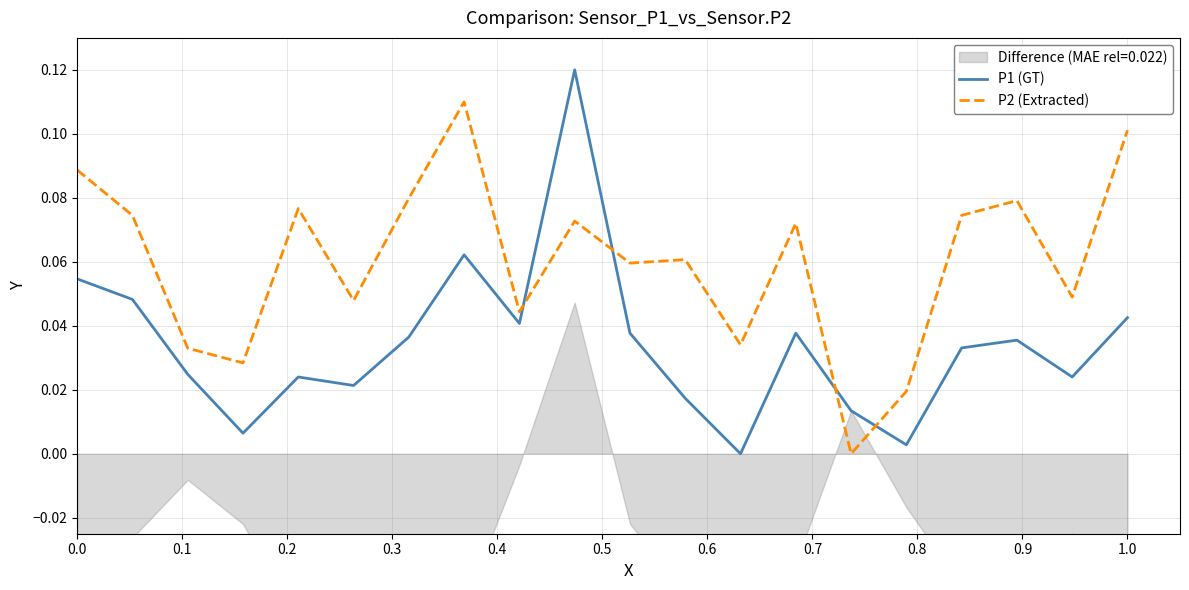

At how many categories does at least one series exceed 0?

20